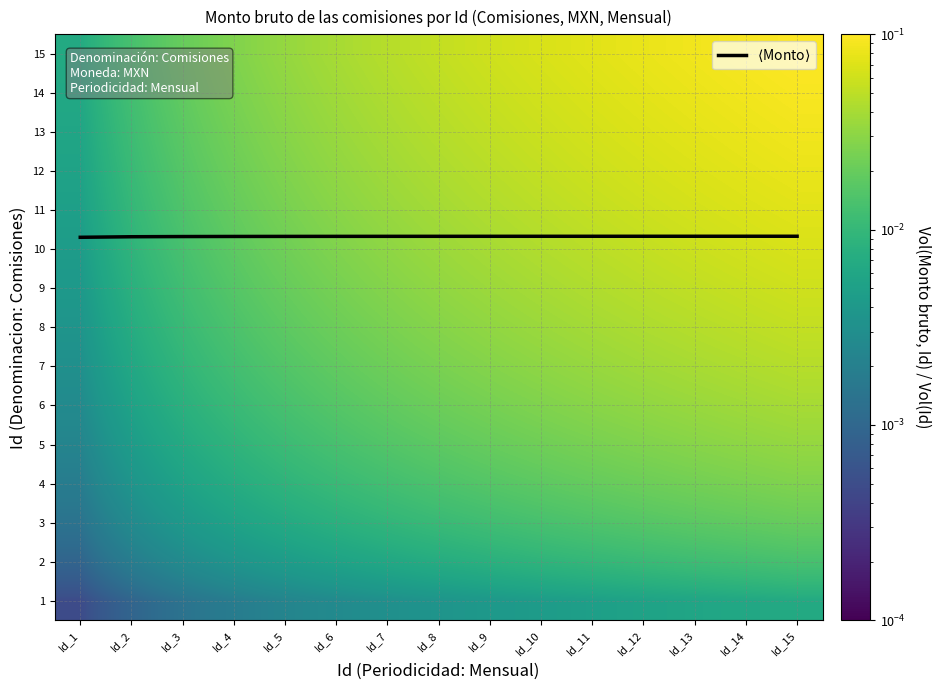

What is the highest value of the 14 series?

0.1